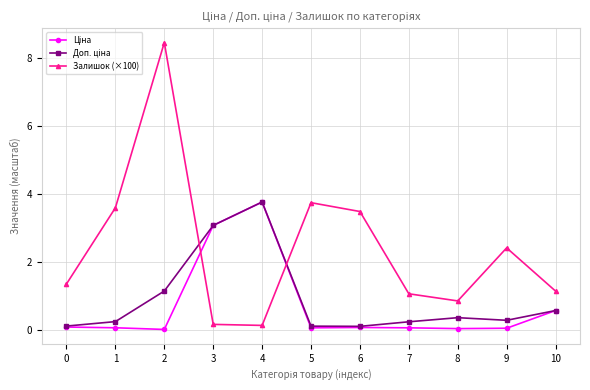

Which series has the largest total across all categories?

Залишок (×100)